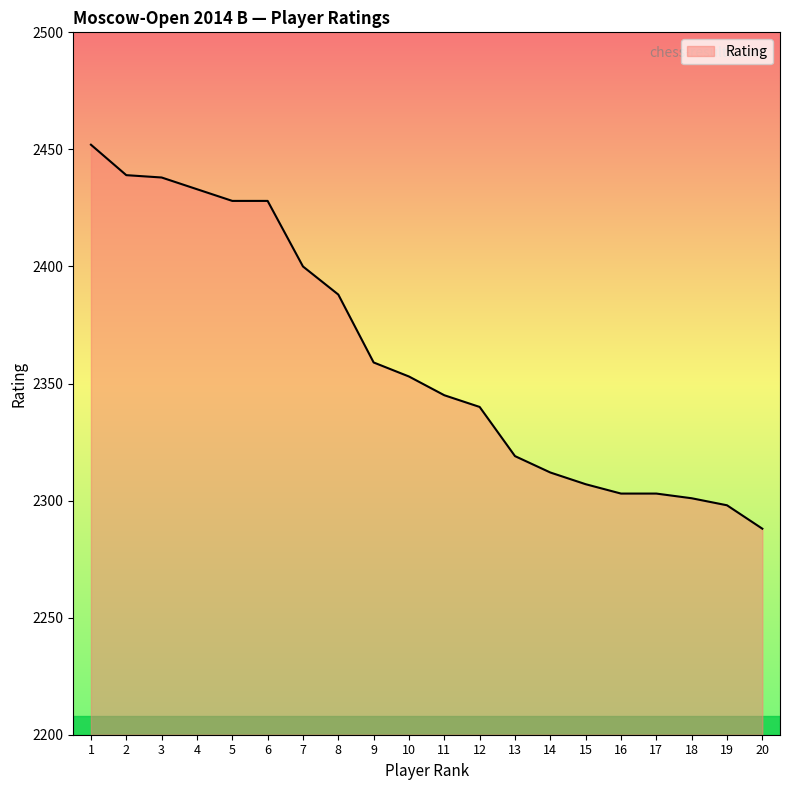

Which label corresponds to the smallest value in the chart?

20